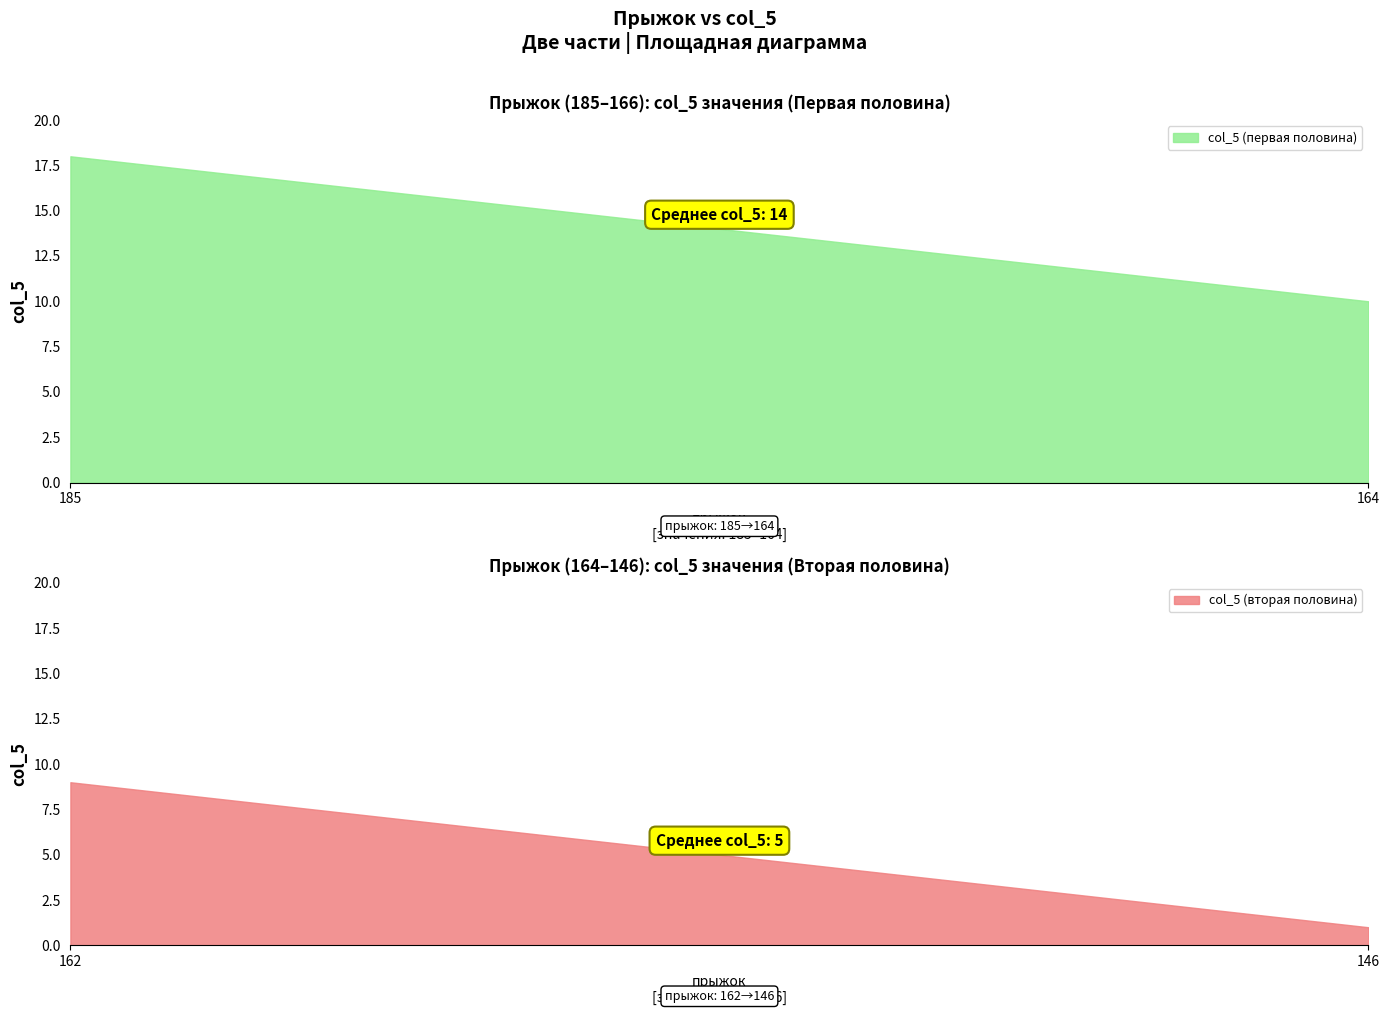

Between 170 and 179, which is larger?

179